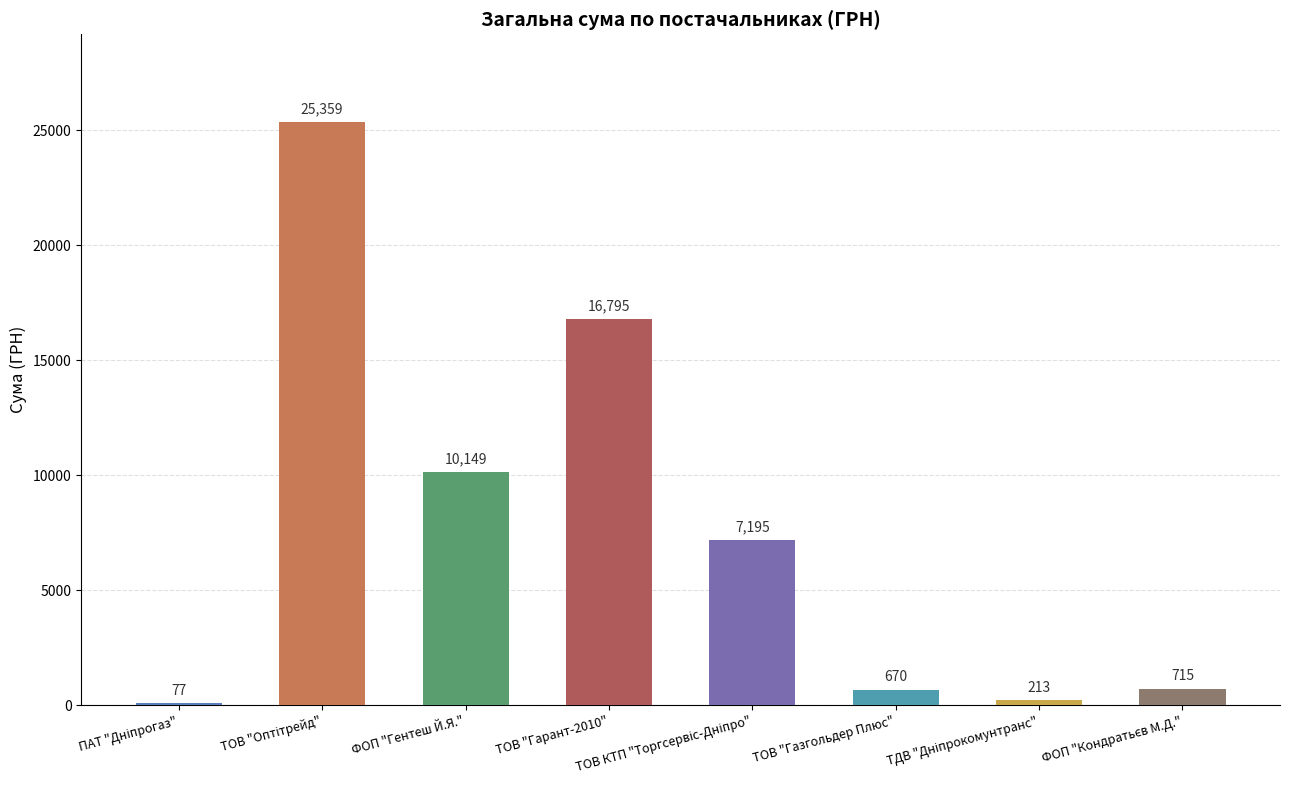

Where is the data nearest to the value 12718?

ФОП "Гентеш Й.Я."